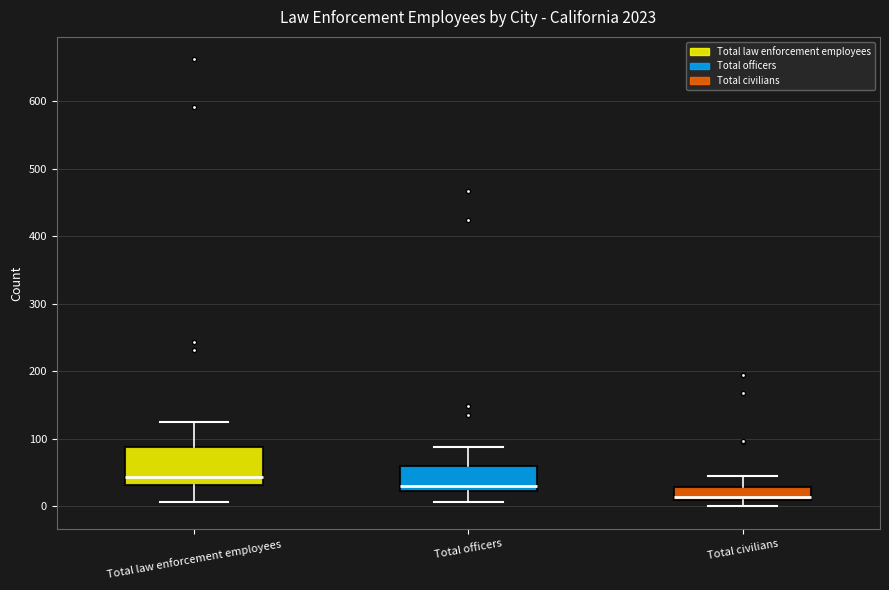

Reading left to right, read every box against the y-axis: the position of its median line, the range the box covers, and the ends of its whiskers. The values are not printed on the chart, so give them approximately, as read against the axis.

Total law enforcement employees: median 40, box 30 to 90, whiskers 10 to 130
Total officers: median 30, box 20 to 60, whiskers 10 to 90
Total civilians: median 10 (just above the box's lower edge), box 10 to 30, whiskers 0 to 50